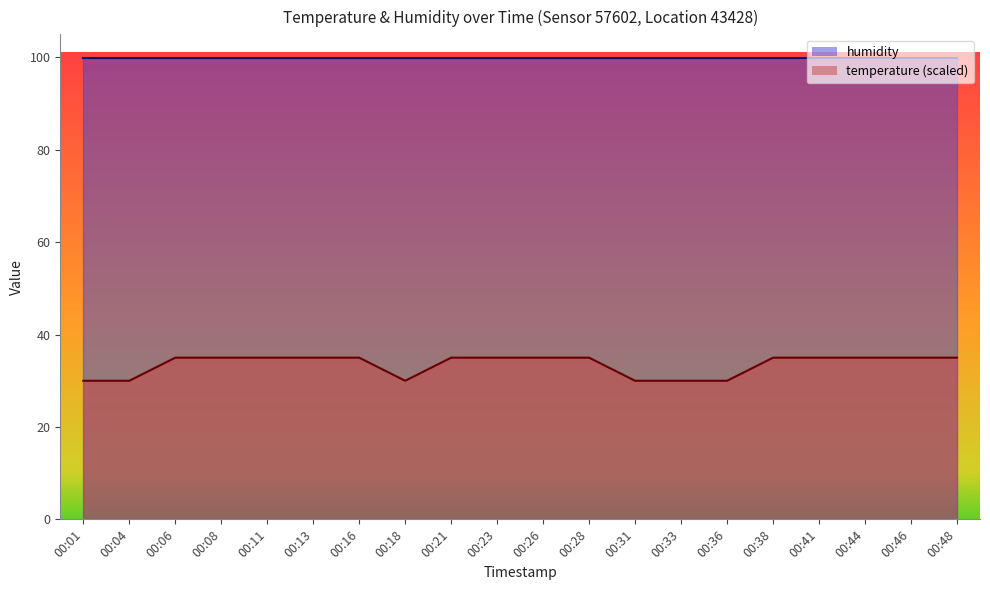

List the labels in order of value, largest first.

00:06, 00:08, 00:11, 00:13, 00:16, 00:21, 00:23, 00:26, 00:28, 00:38, 00:41, 00:44, 00:46, 00:48, 00:01, 00:04, 00:18, 00:31, 00:33, 00:36